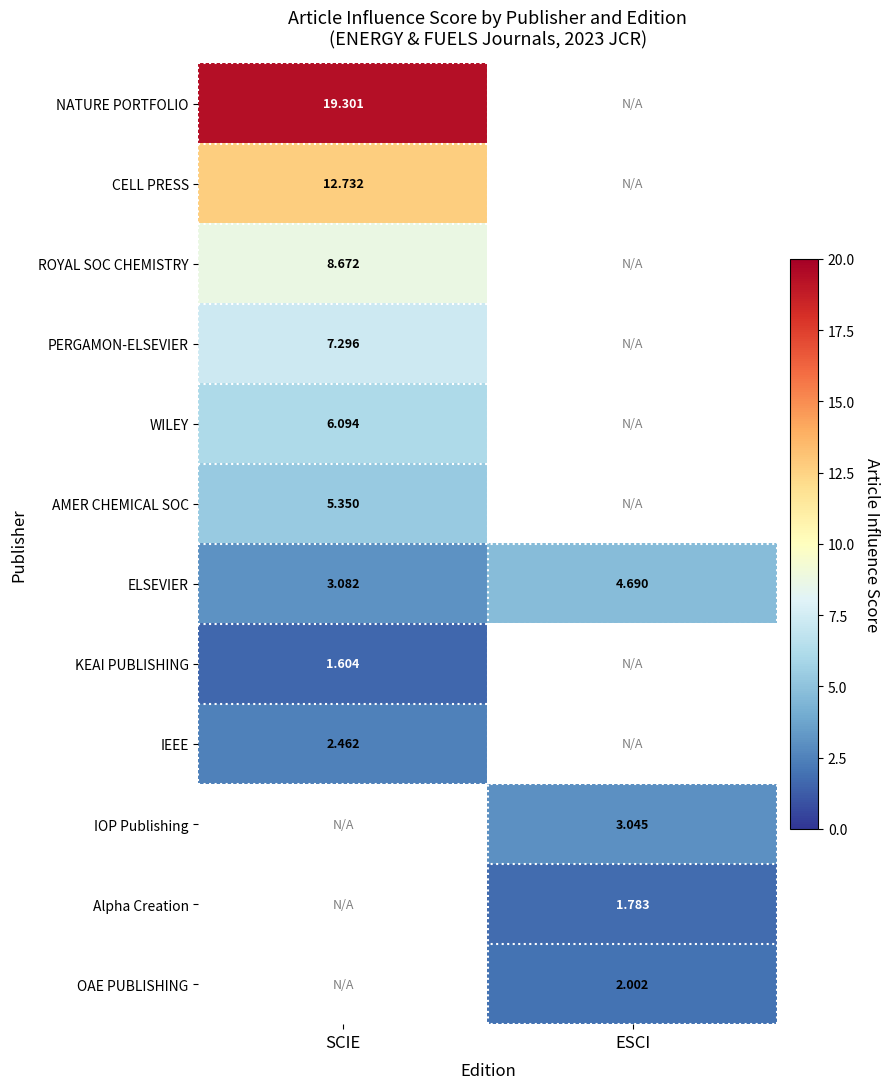

Rank the categories by ELSEVIER value from lowest to highest.

SCIE, ESCI